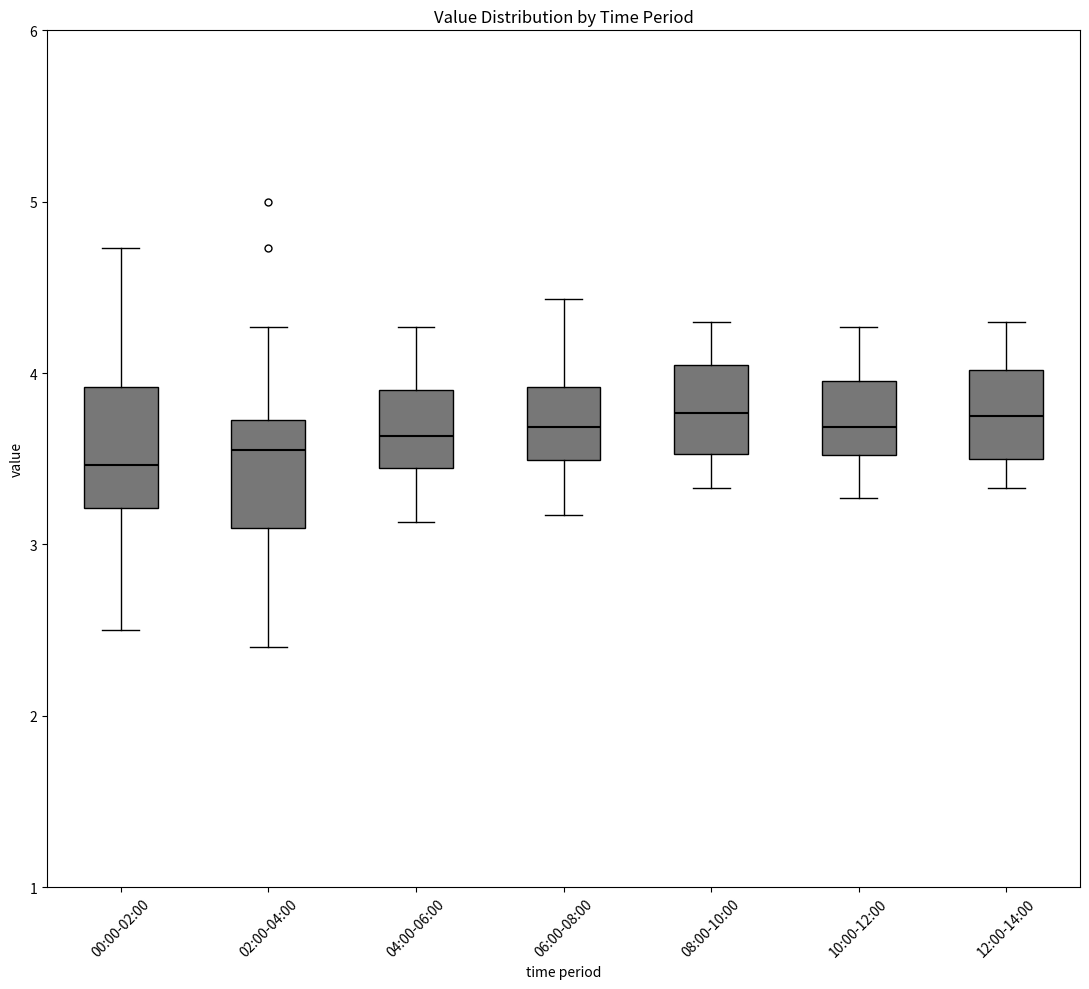

Reading left to right, read every box against the y-axis: the position of its median line, the range the box covers, and the ends of its whiskers. The values are not printed on the chart, so give them approximately, as read against the axis.

00:00-02:00: median 3.5, box 3.2 to 3.9, whiskers 2.5 to 4.7
02:00-04:00: median 3.6, box 3.1 to 3.7, whiskers 2.4 to 4.3
04:00-06:00: median 3.6, box 3.4 to 3.9, whiskers 3.1 to 4.3
06:00-08:00: median 3.7, box 3.5 to 3.9, whiskers 3.2 to 4.4
08:00-10:00: median 3.8, box 3.5 to 4.0, whiskers 3.3 to 4.3
10:00-12:00: median 3.7, box 3.5 to 4.0, whiskers 3.3 to 4.3
12:00-14:00: median 3.8, box 3.5 to 4.0, whiskers 3.3 to 4.3